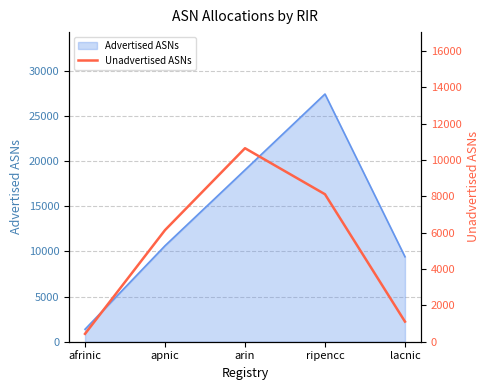

Does the chart have visible grid lines?

Yes